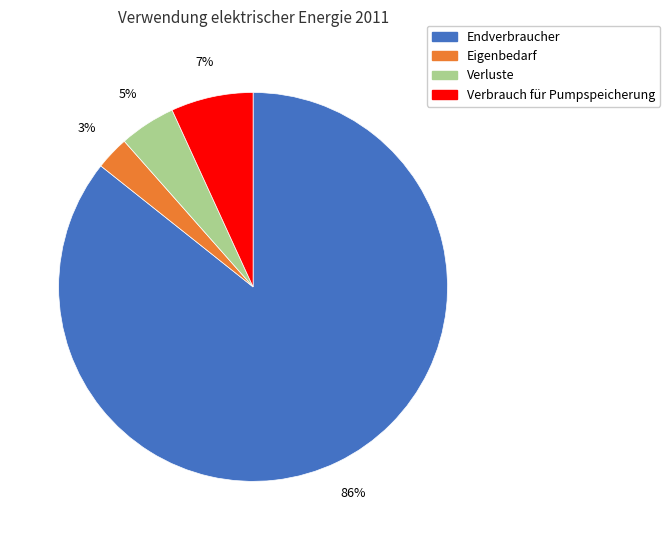

Is Verluste the majority of the pie?

No